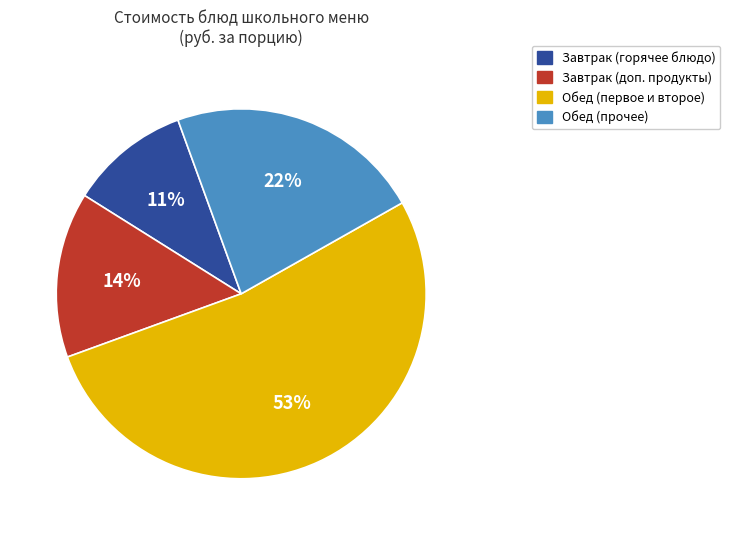

To the nearest percent, what is the average slice percentage?

25%